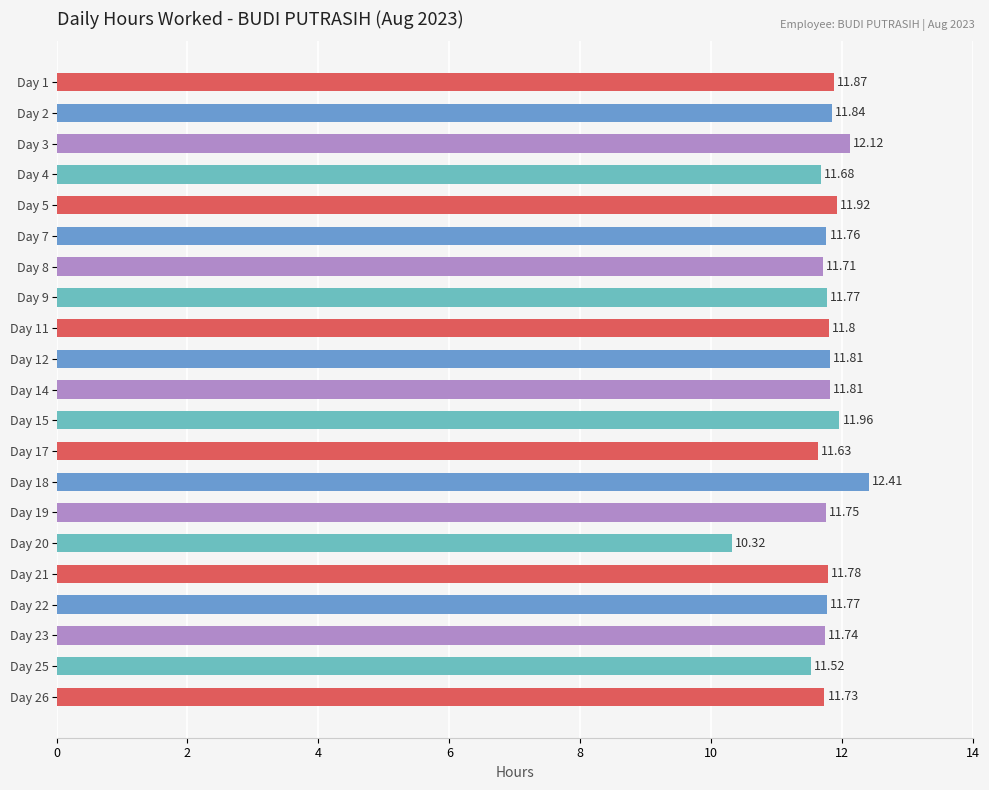

What is the ratio of the value at Day 2 to the value at Day 12?

1.0